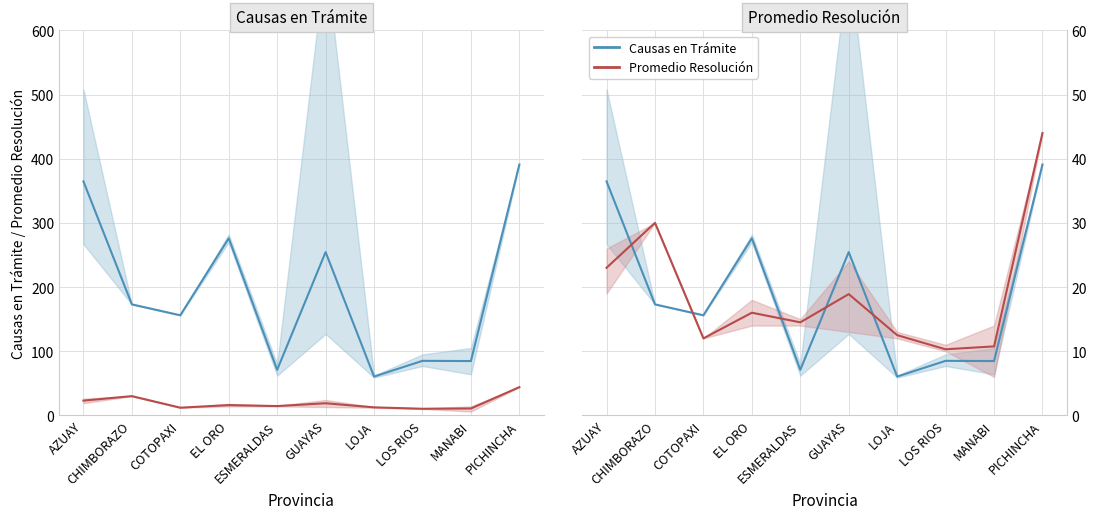

What is the sum of the Causas en Trámite values at EL ORO and GUAYAS?

530.5